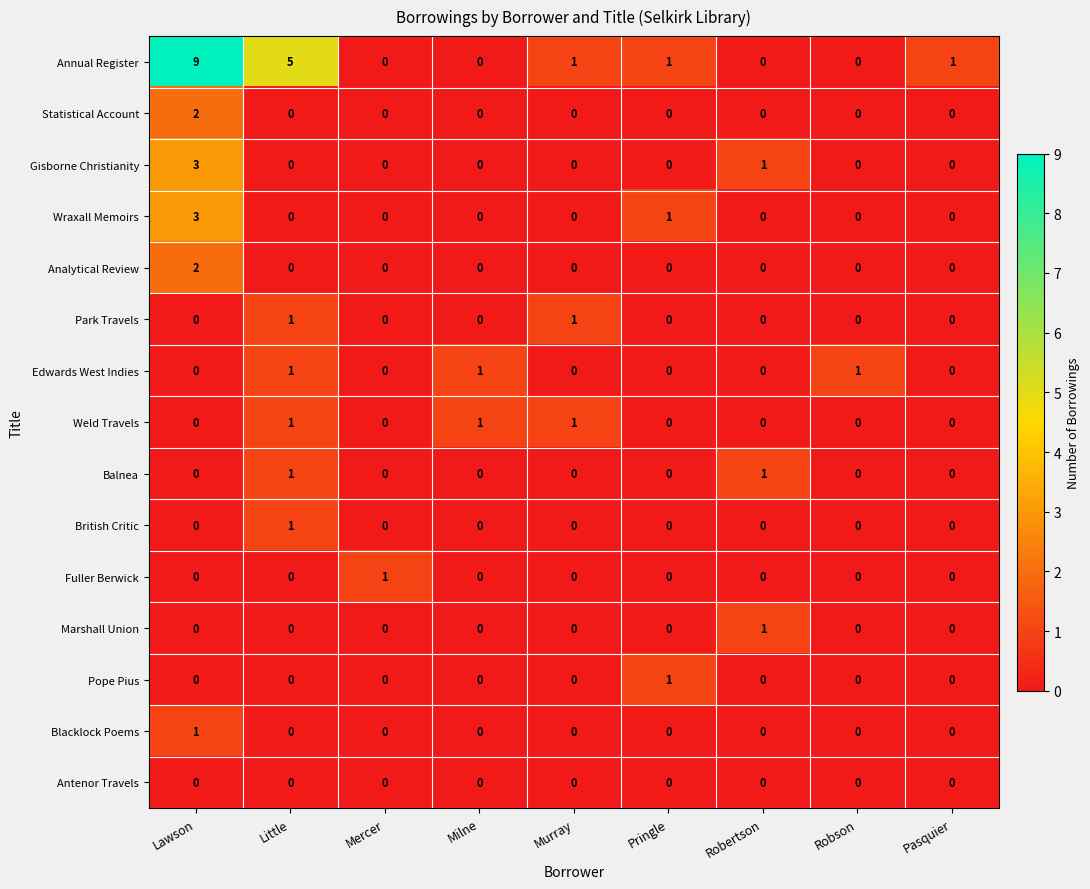

The value of British Critic at Lawson is 0. True or false?

True